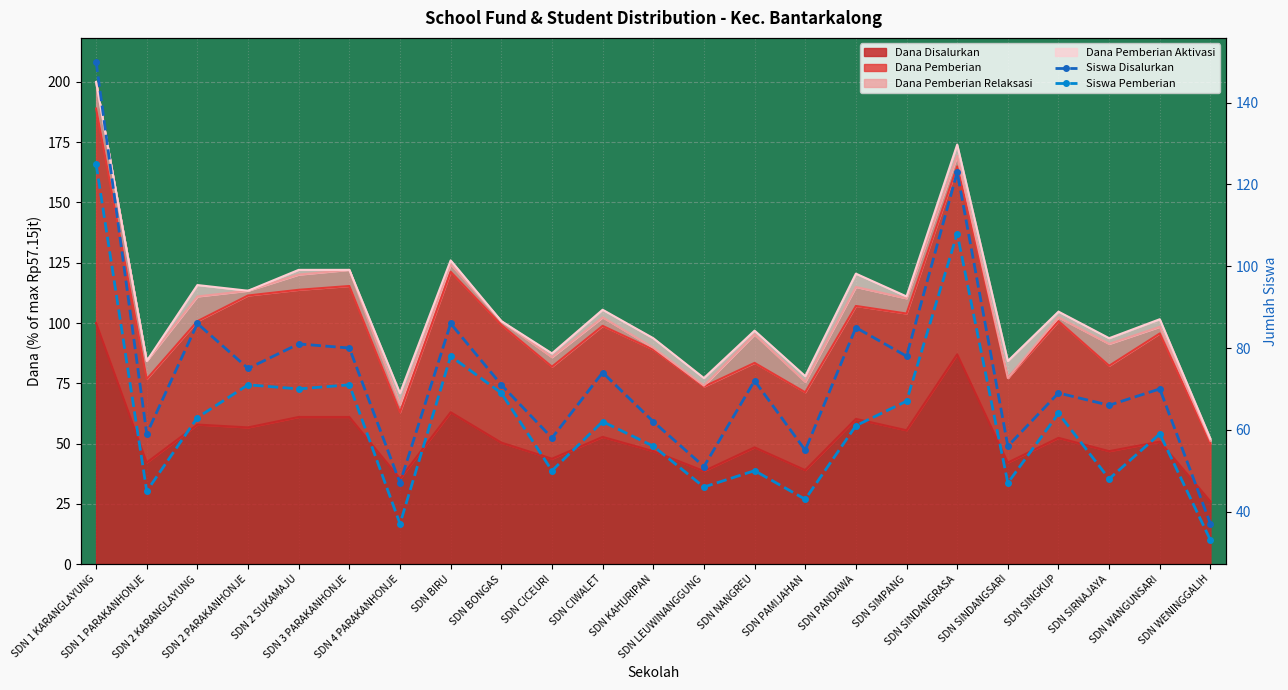

True or false: Siswa Disalurkan and Siswa Pemberian intersect in this chart.

False